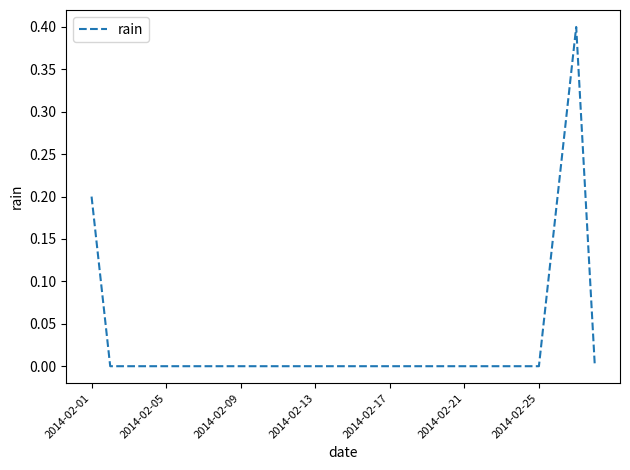

What is the maximum value shown in the chart?

0.4